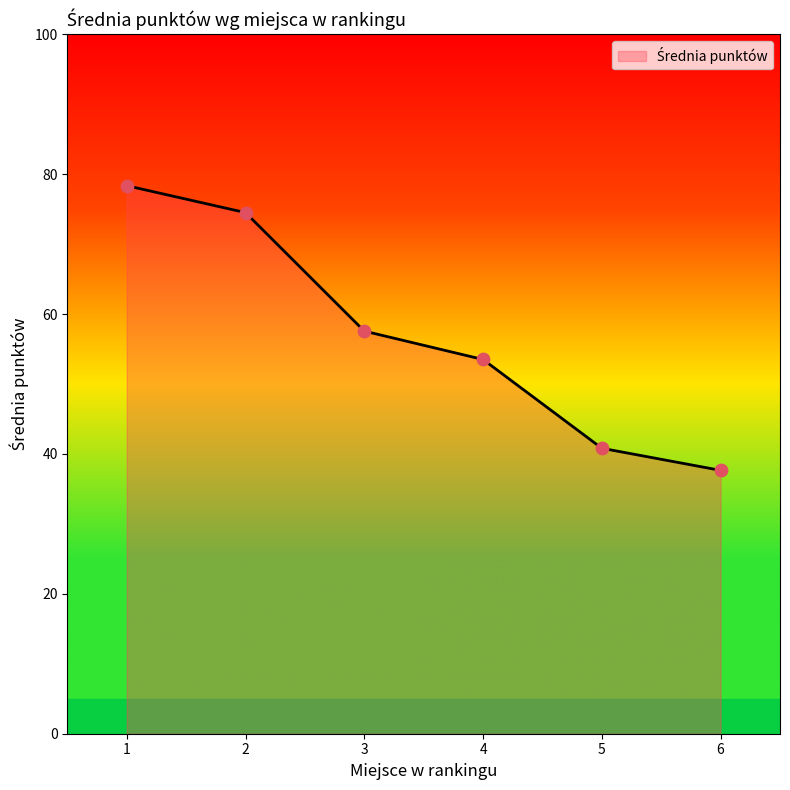

What is the change in value from 3 to 6?

-19.9